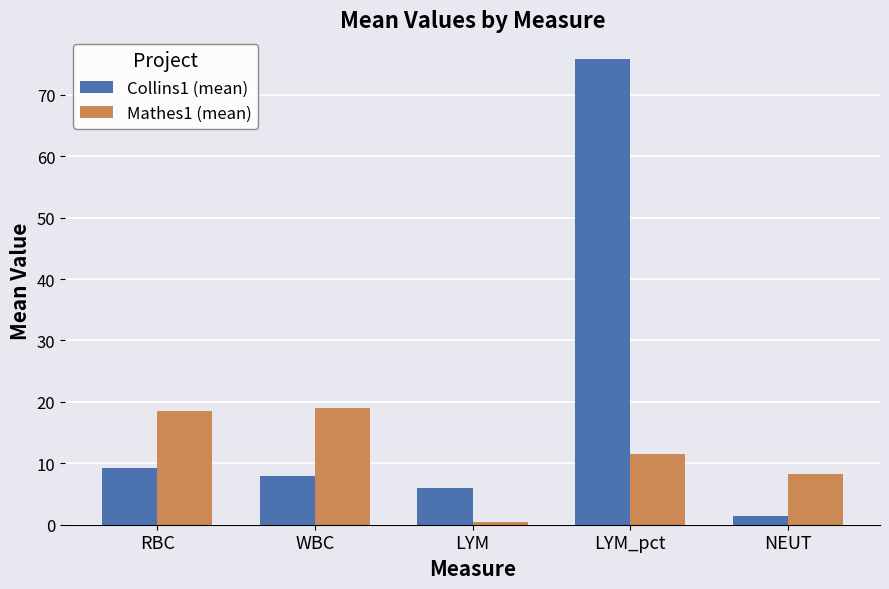

Count the number of data series in this chart.

2